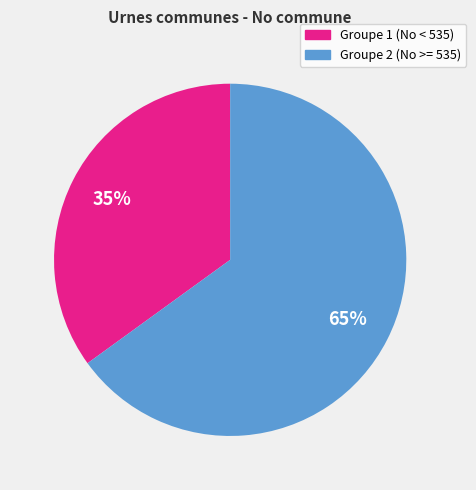

To the nearest percent, what is the average slice percentage?

50%